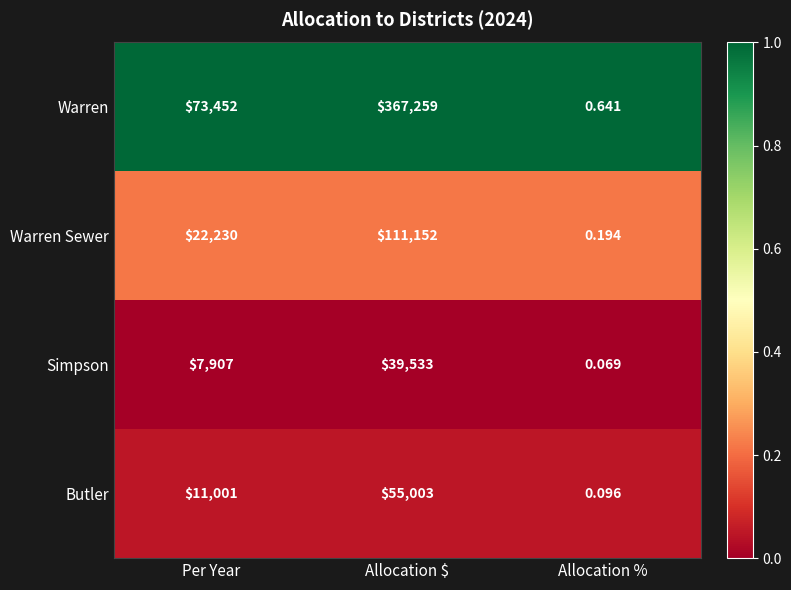

How many series are shown in this chart?

4